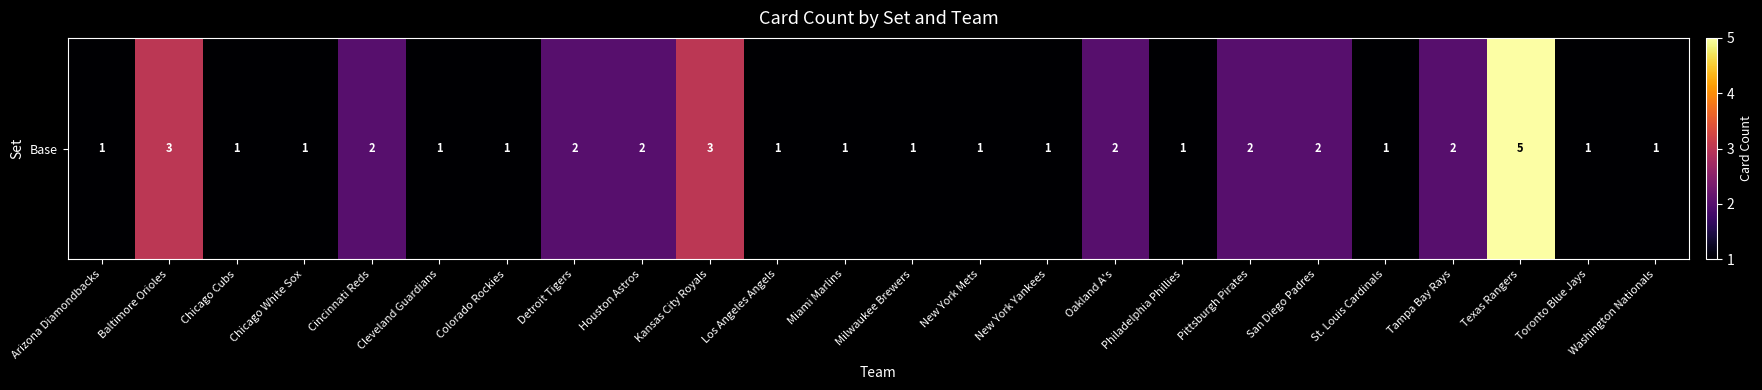

What is the sum of all values?

39